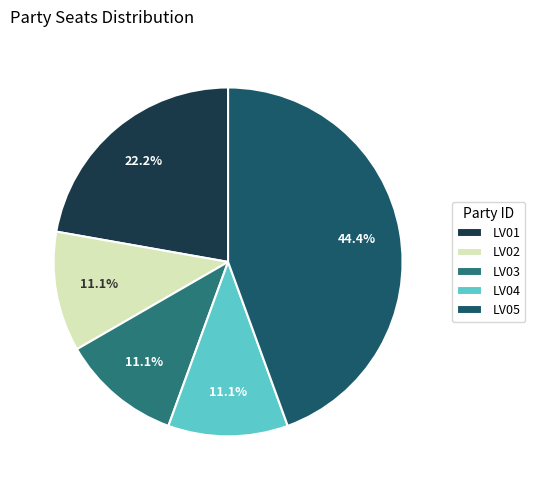

Combined, what portion of the pie is LV01 and LV05?

66.7%